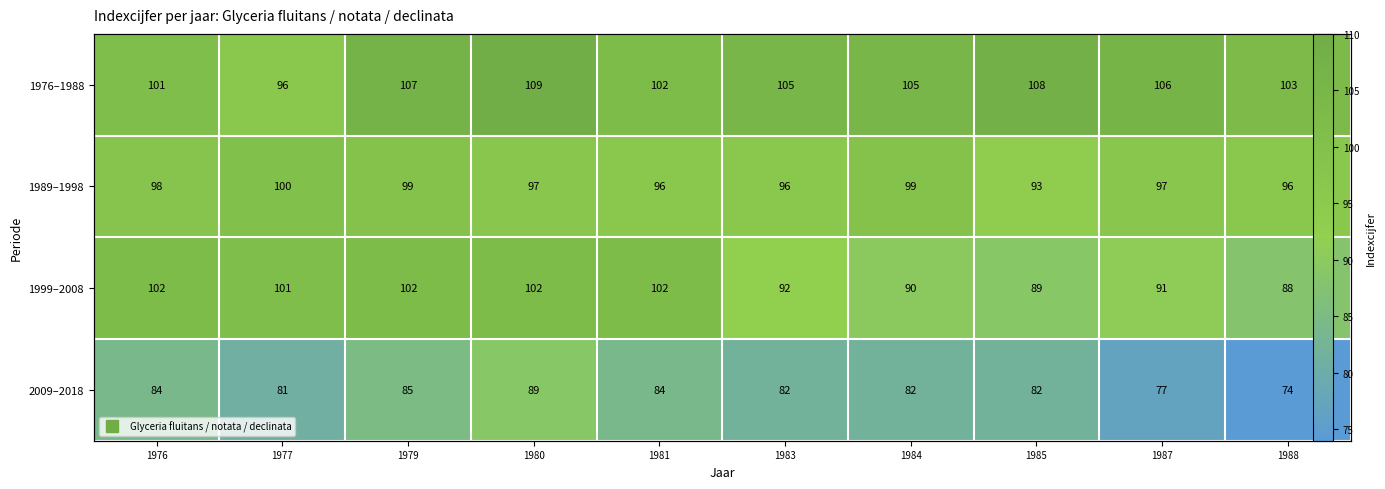

What is the difference between the second highest and minimum values in the 1999–2008 series?

14